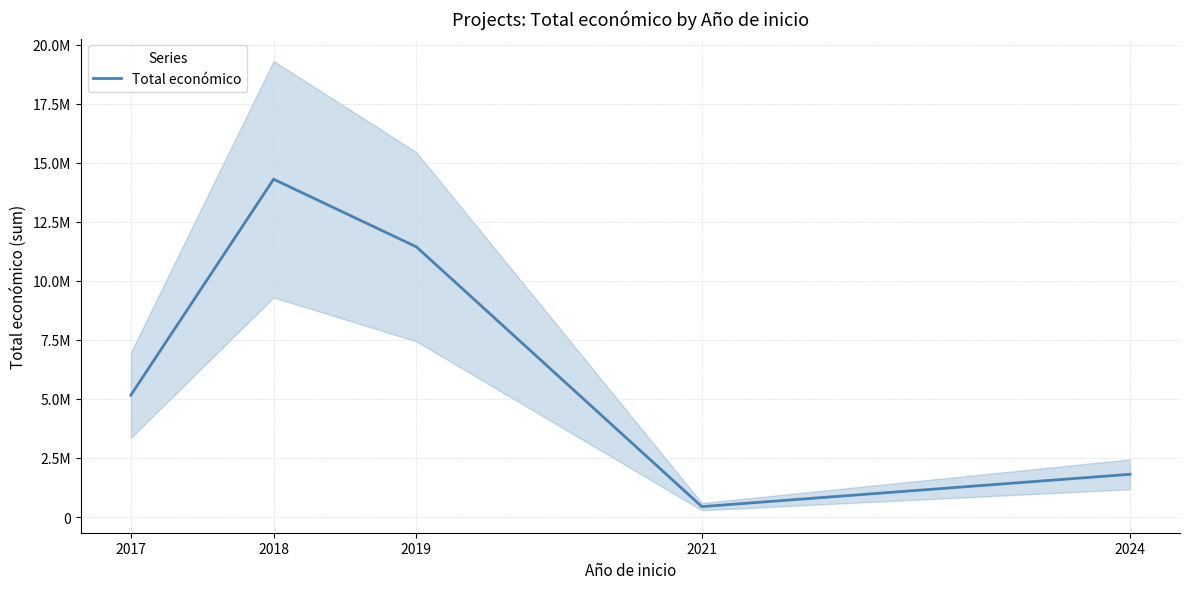

Is this an area chart (filled region under the line)?

No